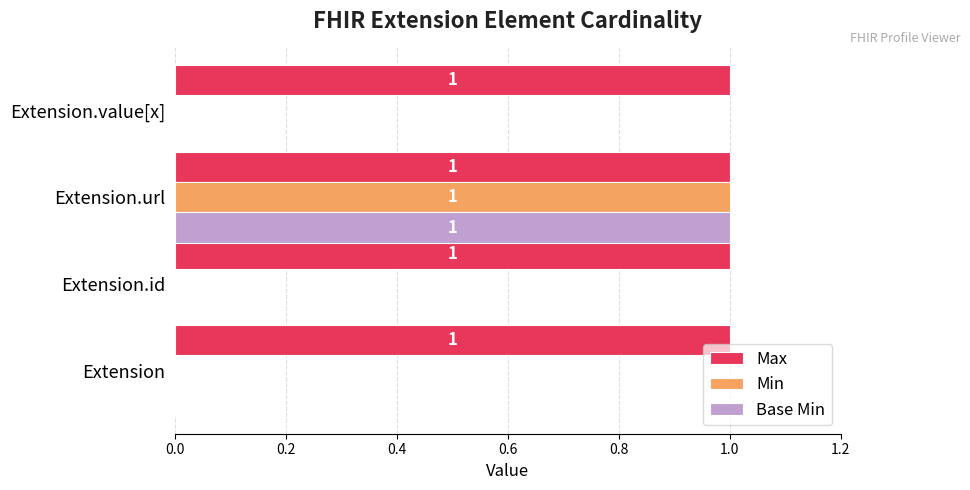

What is the sum of all Max values?

4